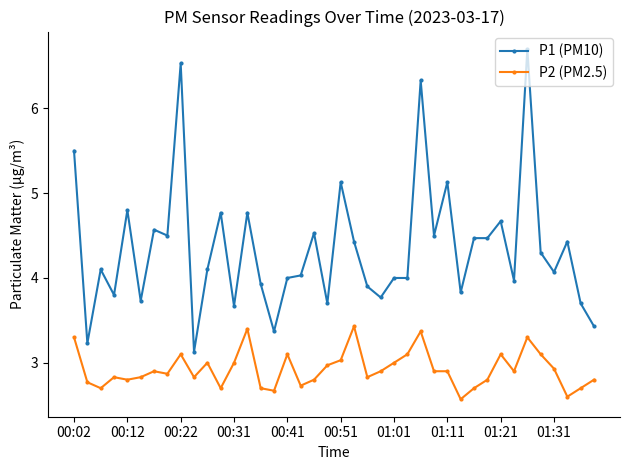

What is the difference between the second highest and second lowest values in the P1 (PM10) series?

3.3